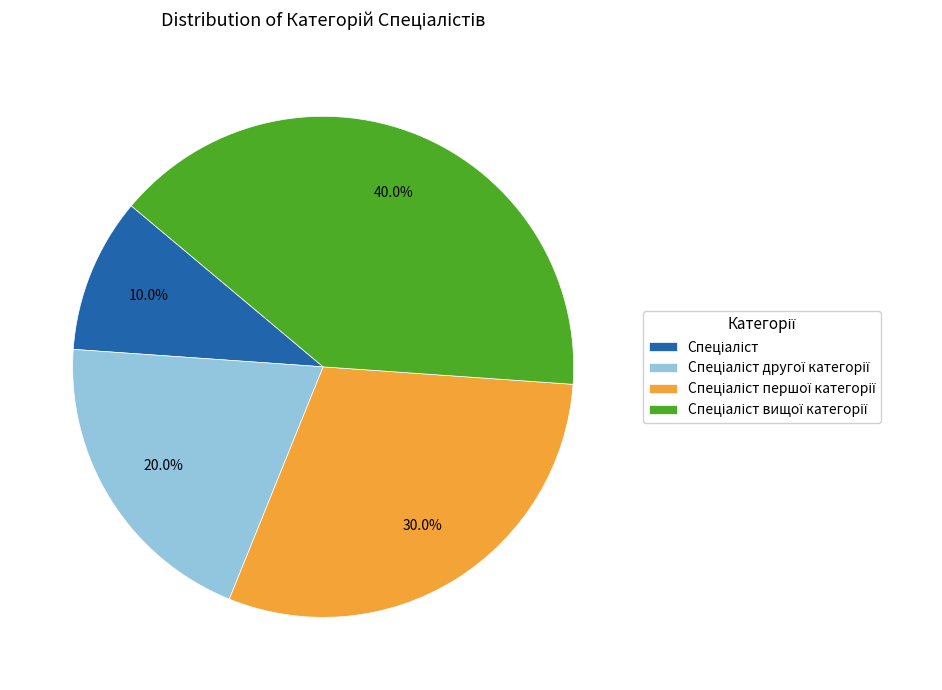

How many segments does this pie chart have?

4